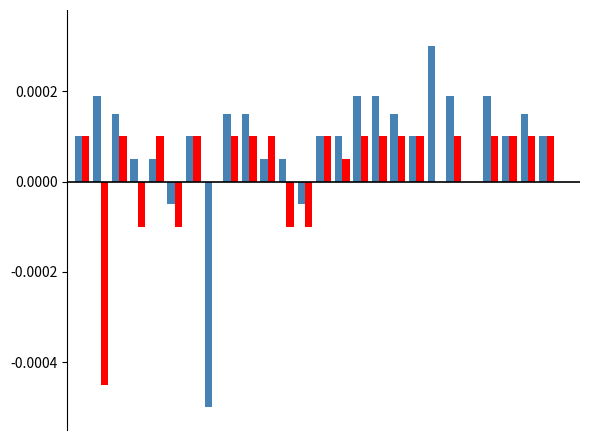

Count the number of data series in this chart.

2